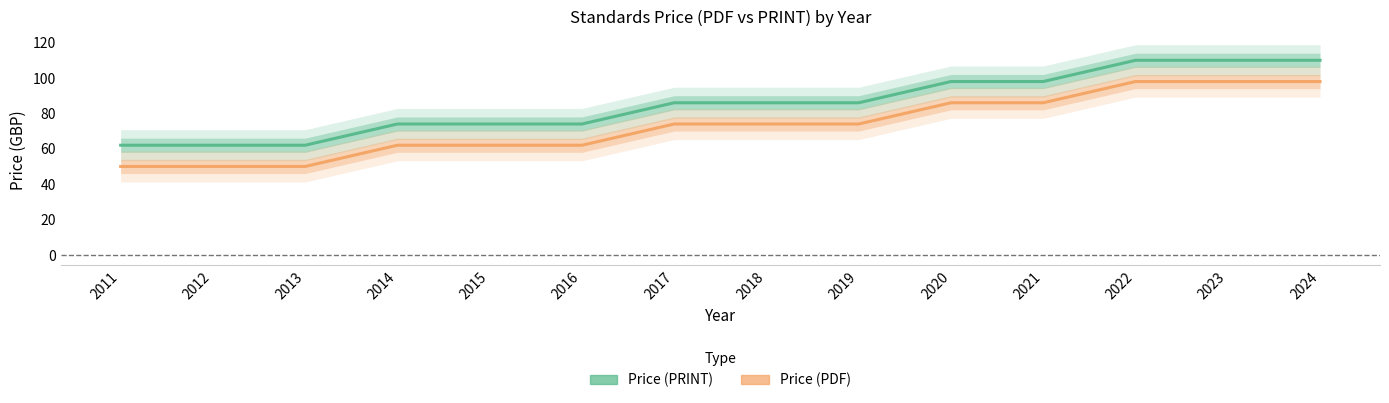

What is the value of the Price (PRINT) point at the 12th from the left?

110